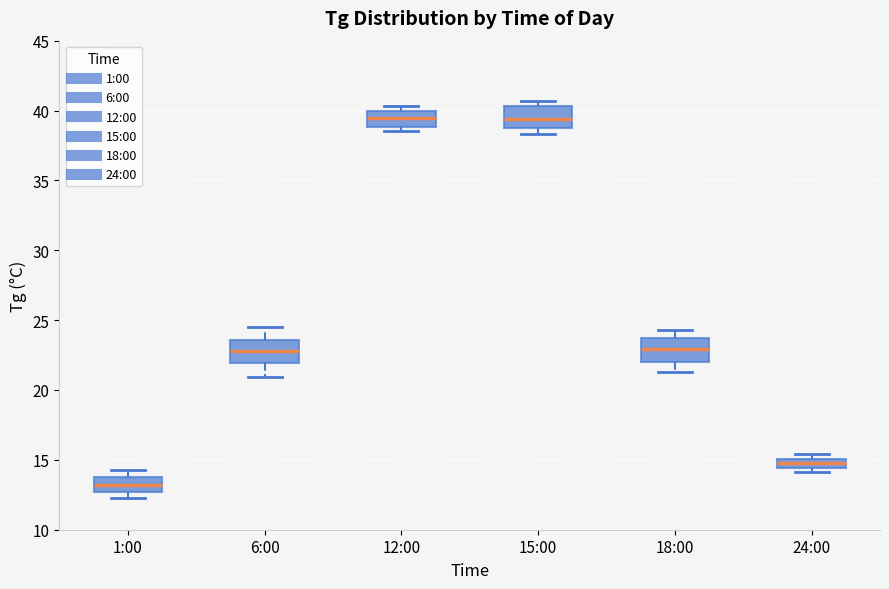

Which box's median line is the lowest?

1:00